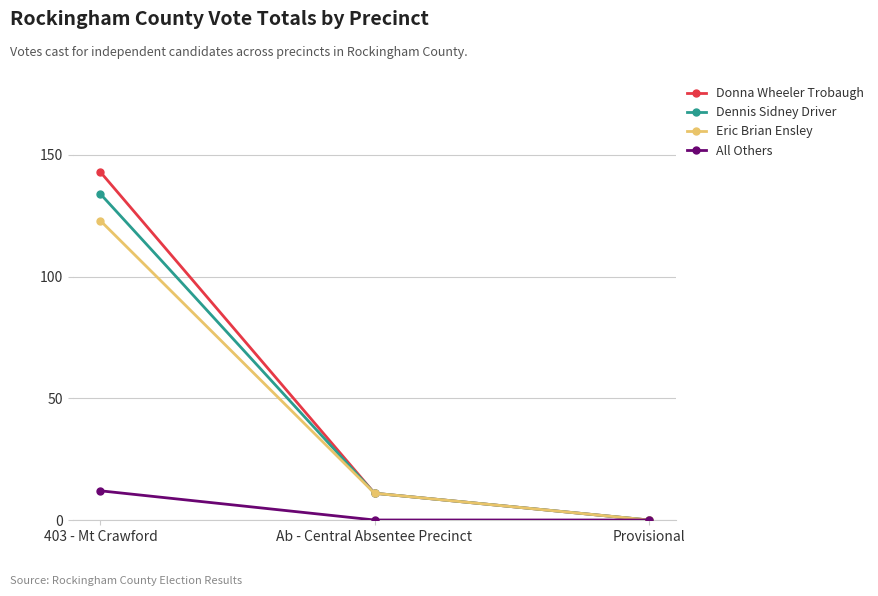

Between 403 - Mt Crawford and Provisional, which series saw the biggest shift?

Donna Wheeler Trobaugh